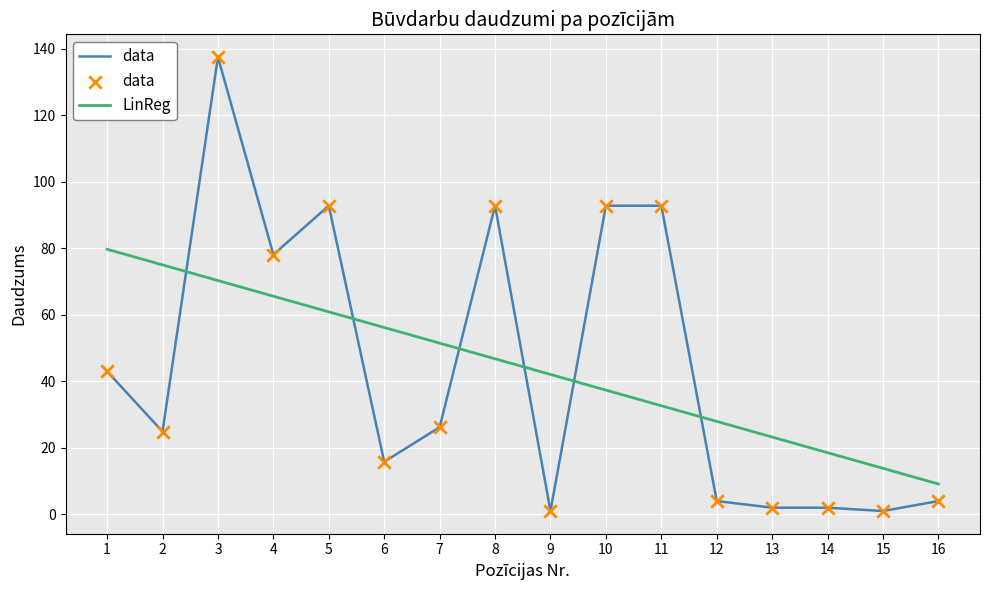

At which category is the sum across all series the highest?

3